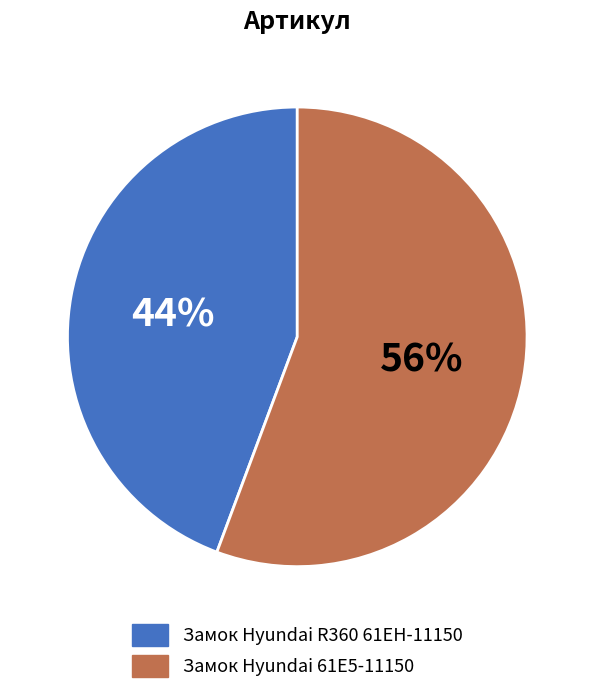

How many segments does this pie chart have?

2